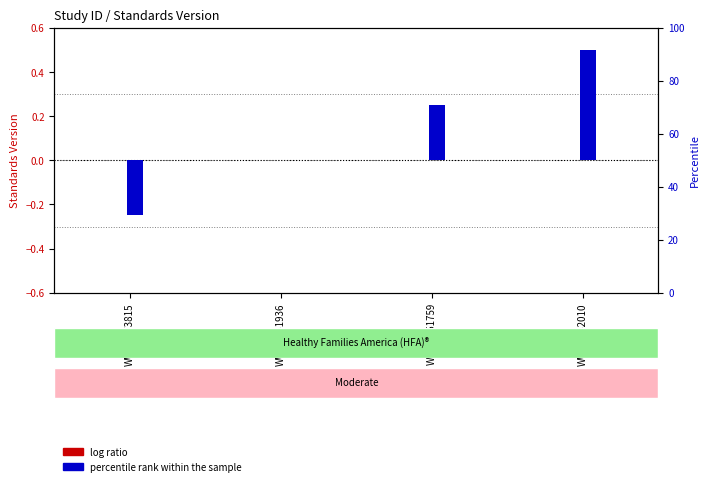

List the labels in order of percentile rank within the sample value, largest first.

WWHV052010, WWHV051759, WWHV051936, WWHV073815